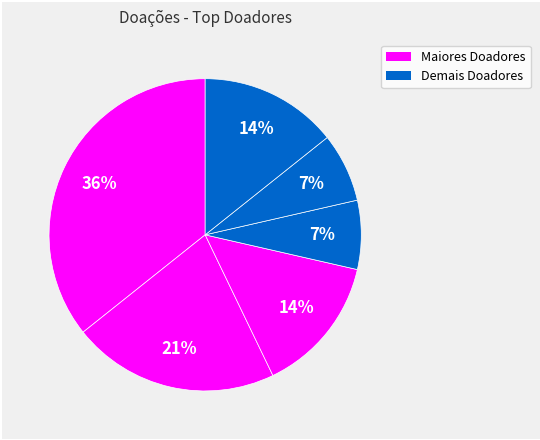

How many slices are in this pie chart?

6